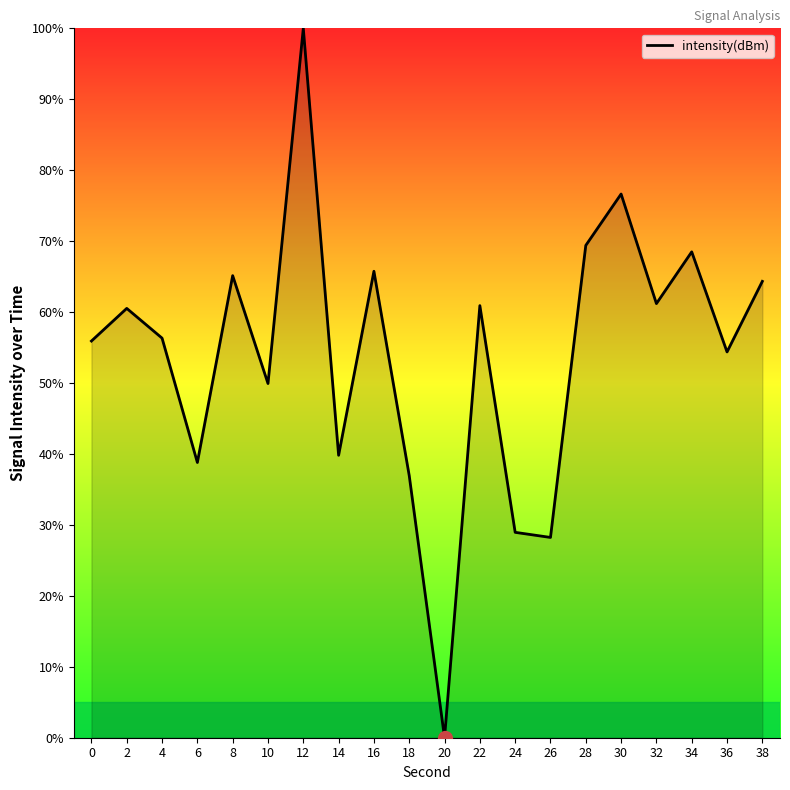

True or false: the data shows 39.8 at 14.

True